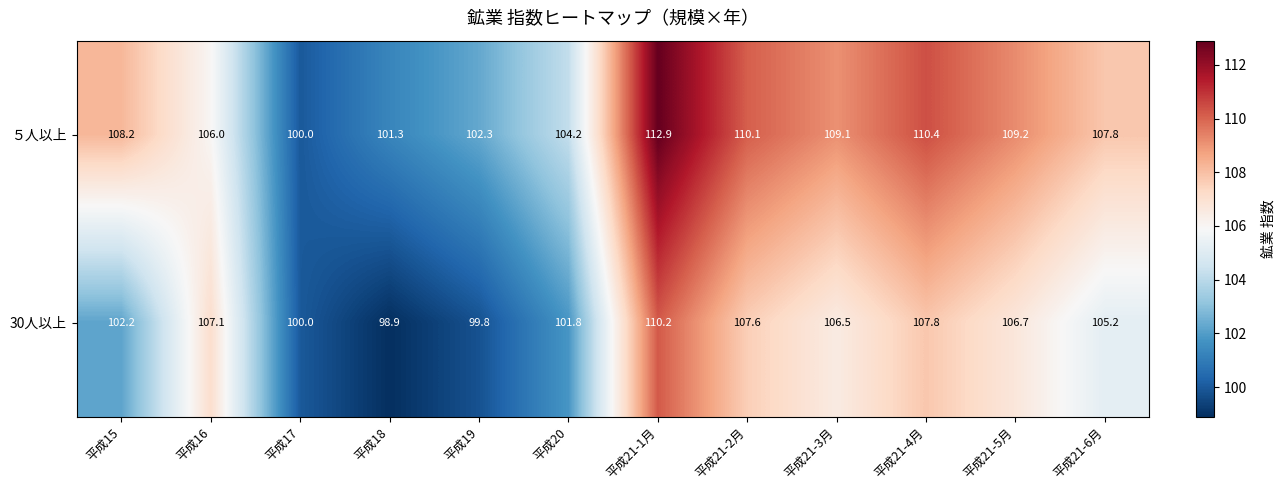

Reading left to right, list all the values displayed in this chart.

５人以上: 平成15=108.2	平成16=106.0	平成17=100.0	平成18=101.3	平成19=102.3	平成20=104.2	平成21-1月=112.9	平成21-2月=110.1	平成21-3月=109.1	平成21-4月=110.4	平成21-5月=109.2	平成21-6月=107.8
30人以上: 平成15=102.2	平成16=107.1	平成17=100.0	平成18=98.9	平成19=99.8	平成20=101.8	平成21-1月=110.2	平成21-2月=107.6	平成21-3月=106.5	平成21-4月=107.8	平成21-5月=106.7	平成21-6月=105.2